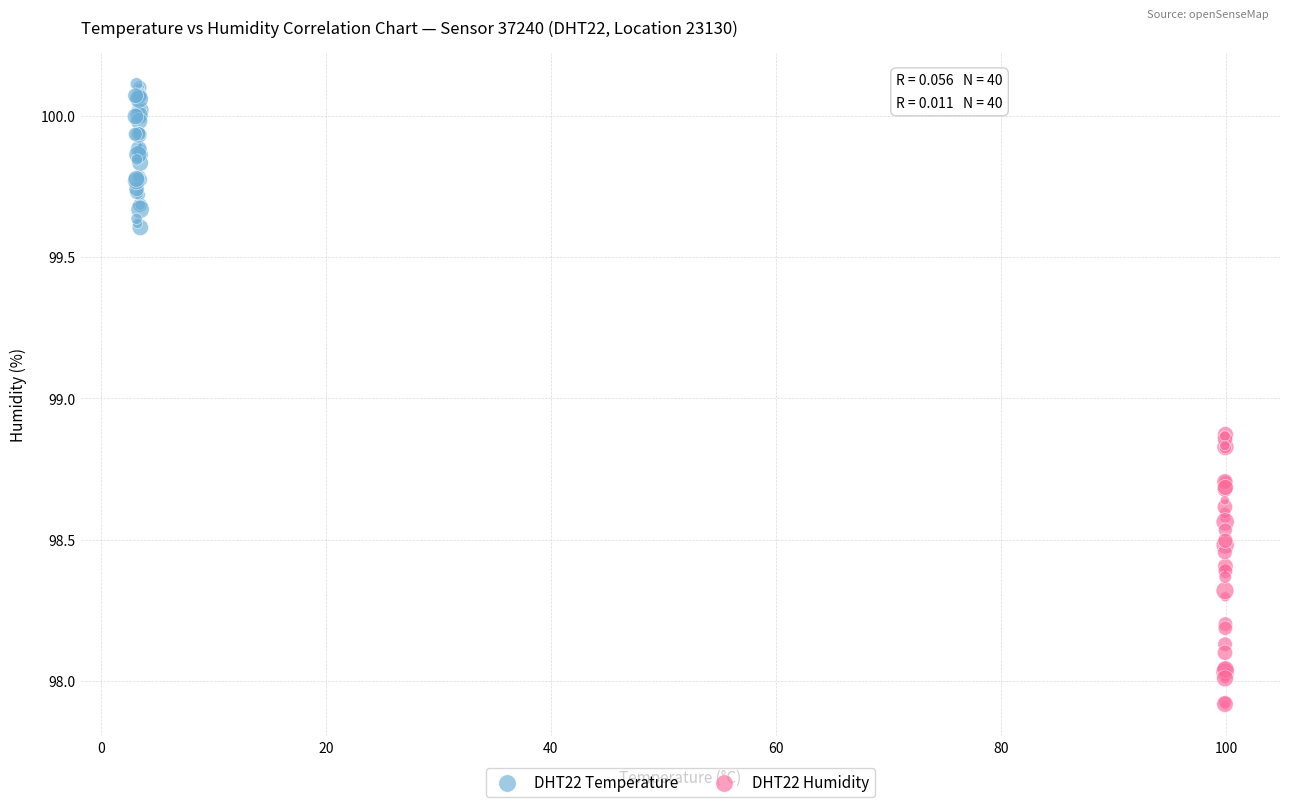

Which series reaches the maximum Y coordinate?

DHT22 Temperature